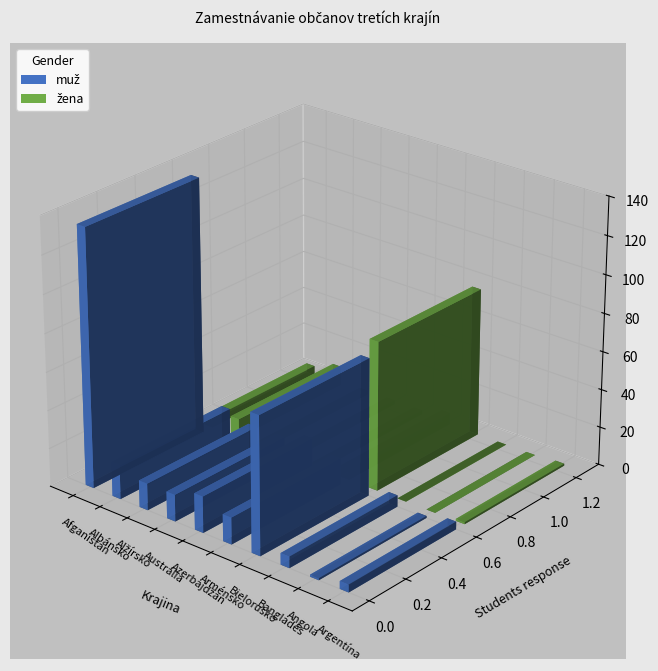

Rank the categories by žena value from lowest to highest.

Bangladéš, Angola, Argentína, Alžírsko, Austrália, Azerbajdžan, Afganistan, Arménsko, Albánsko, Bielorusko